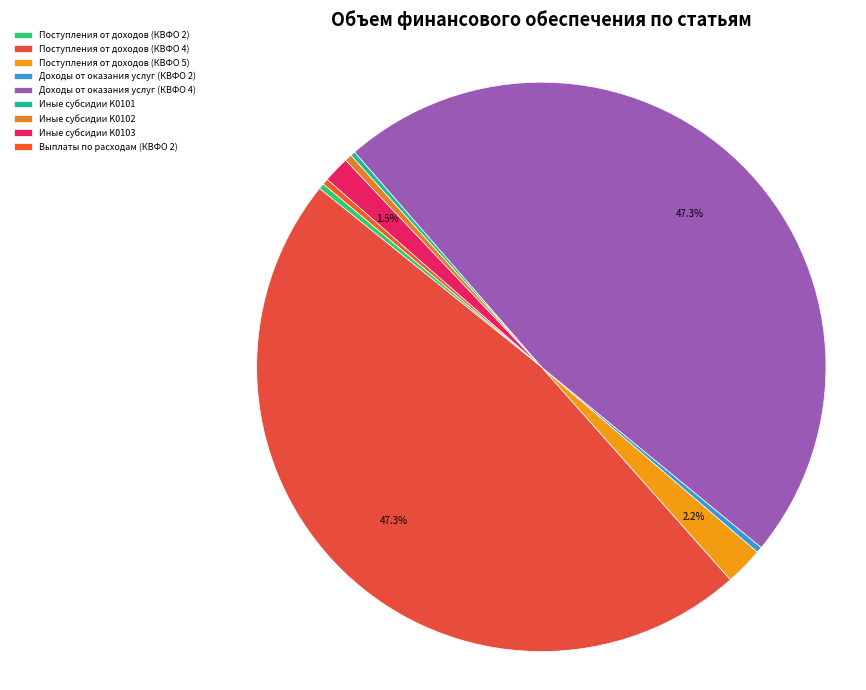

How many slices are in this pie chart?

9